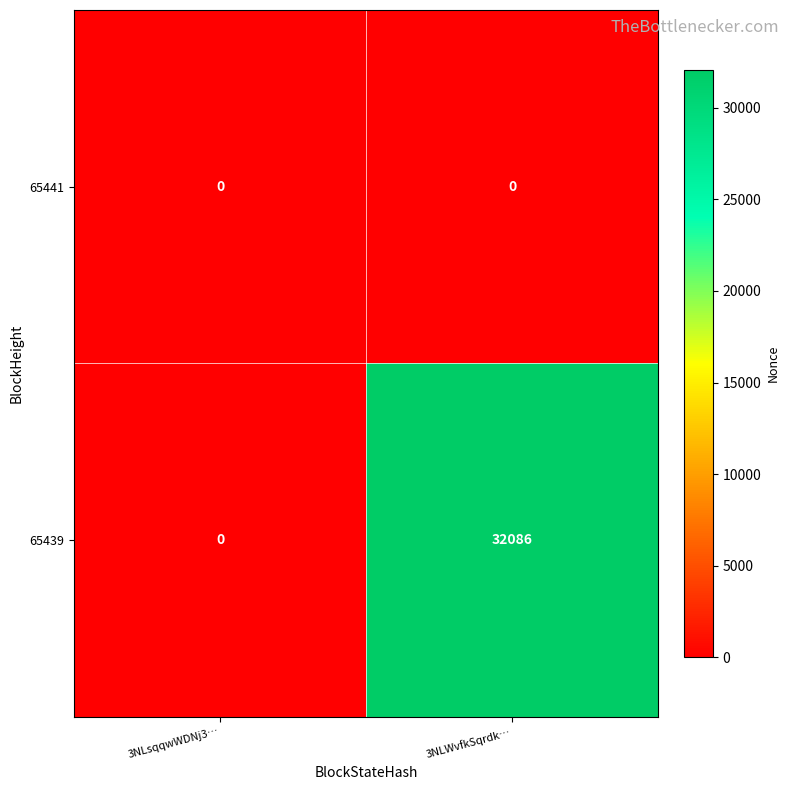

Reading right to left, extract all data points from this chart.

65441: 0	0
65439: 32086	0